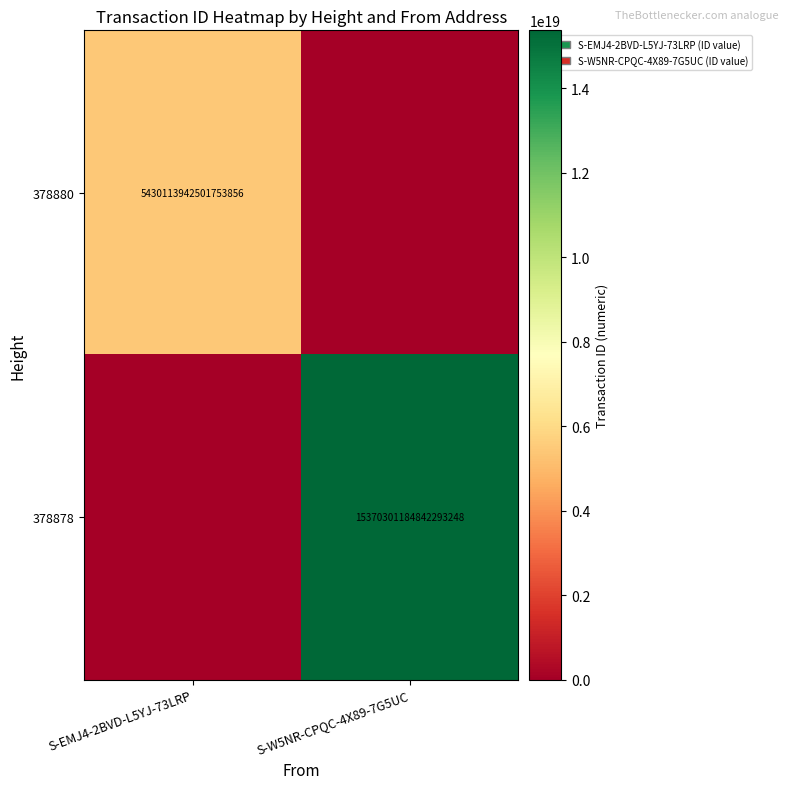

The value of 378878 at S-W5NR-CPQC-4X89-7G5UC is 15370301184842293248. True or false?

True